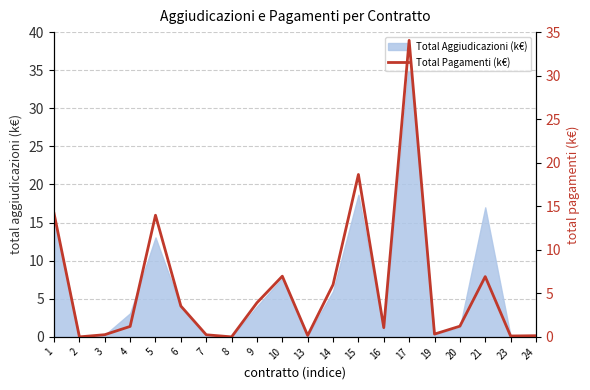

Which has a higher value, 7 or 2?

7